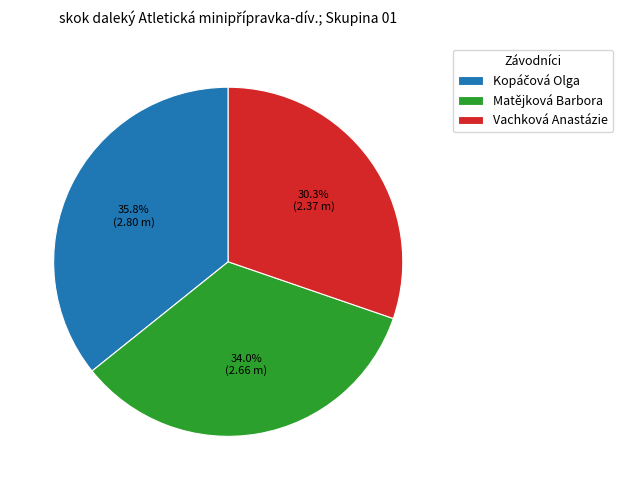

To the nearest percent, what is the difference between the largest and smallest slice percentages?

5%